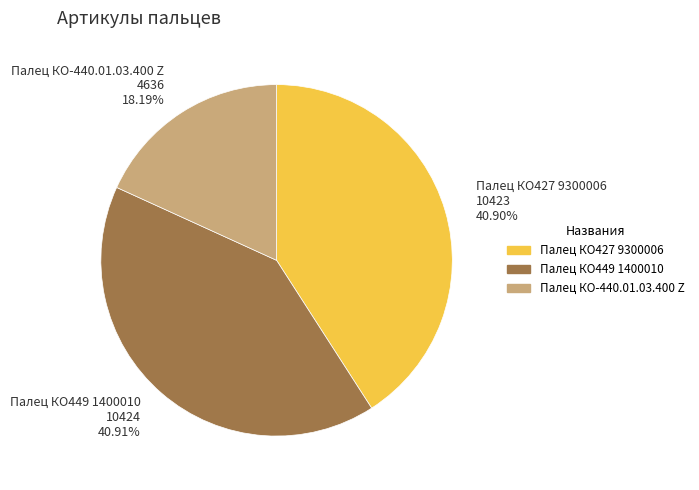

Approximately how many times larger is the value at Палец КО-440.01.03.400 Z 4636 18.19% compared to Палец КО449 1400010 10424 40.91%?

0.4